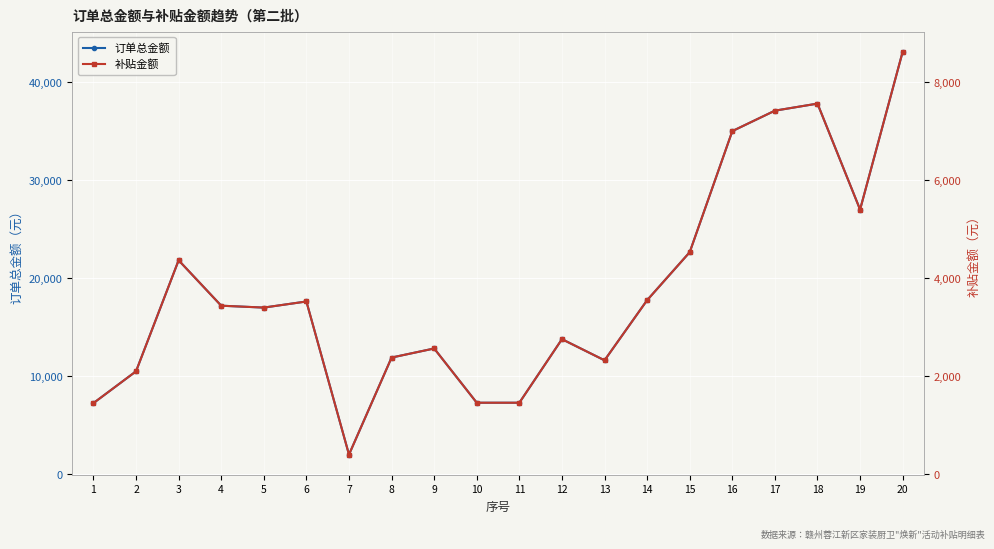

True or false: 补贴金额 and 订单总金额 cross at least once.

False